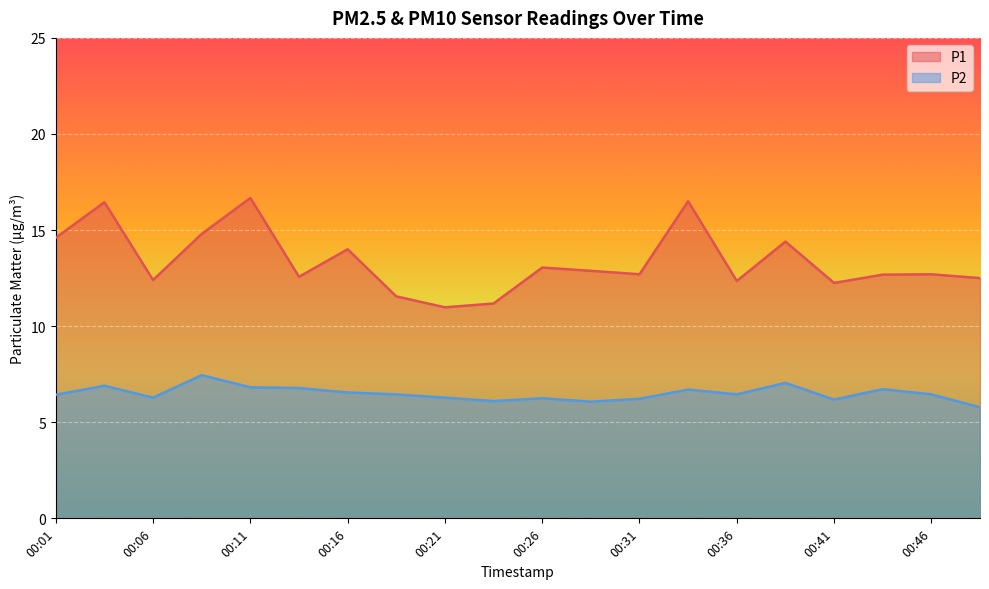

How many series are shown in this chart?

2